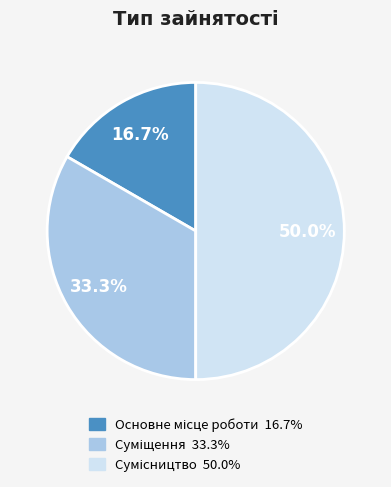

Is there a majority slice in this chart?

No